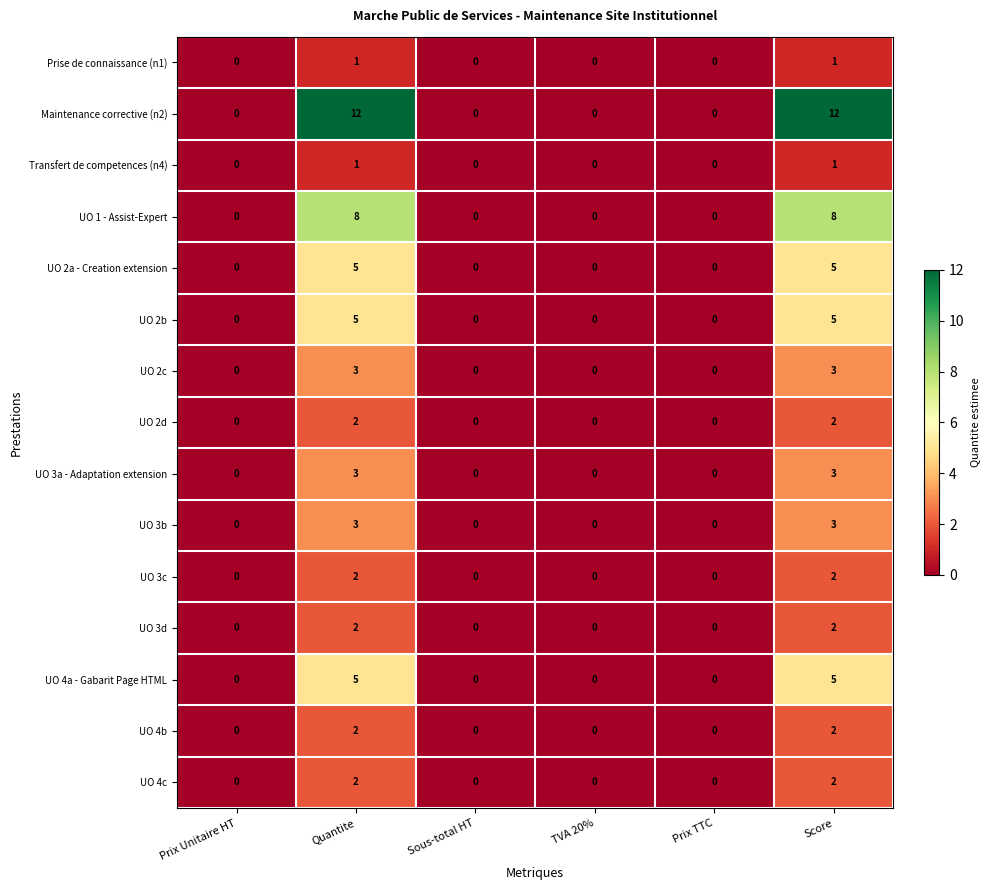

What is the sum of all UO 3a - Adaptation extension values?

6